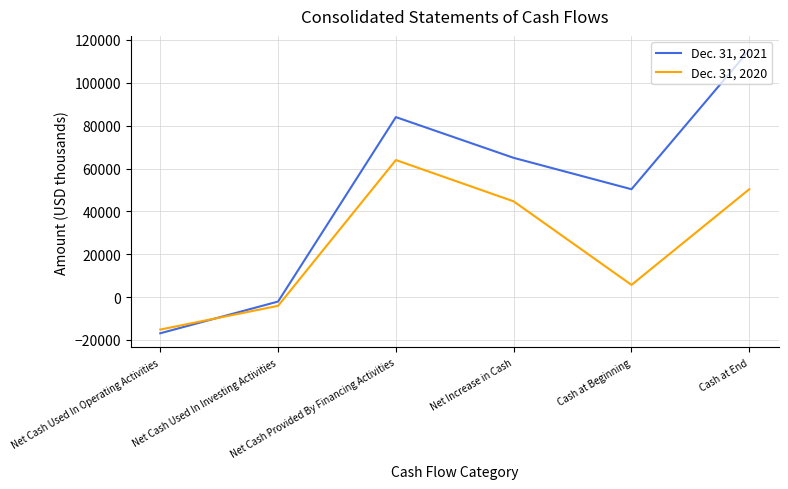

List the series in order of their overall mean, lowest first.

Dec. 31, 2020, Dec. 31, 2021